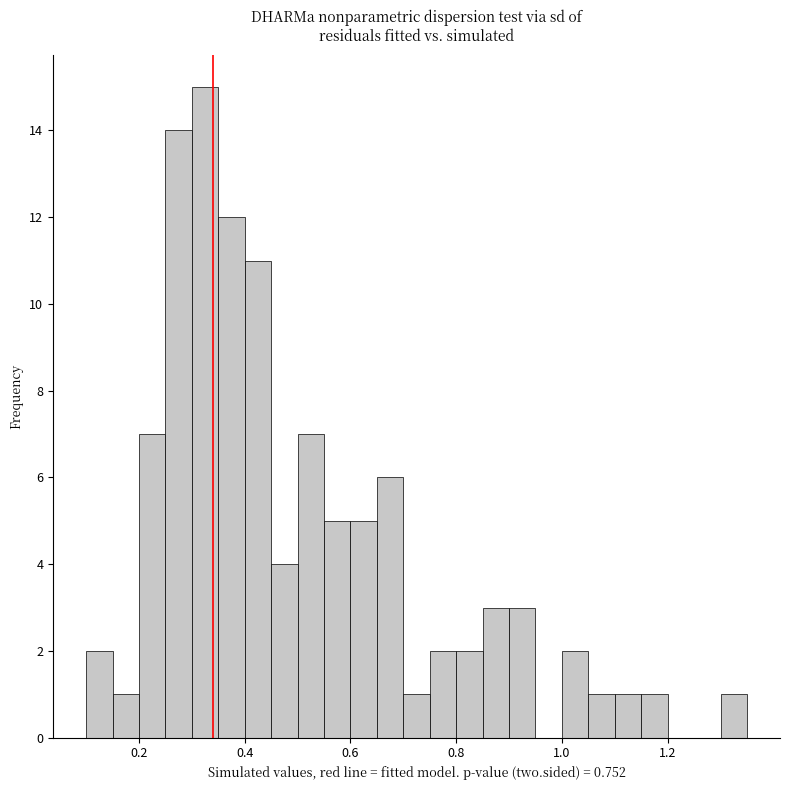

Read against the x-axis, roughly where is the centre of the tallest bar?

0.32